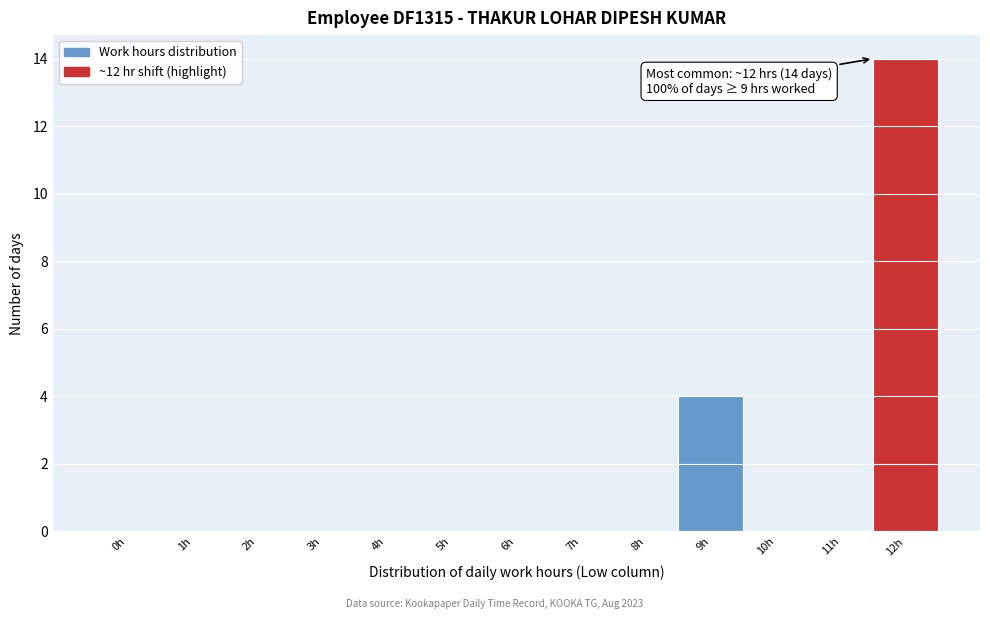

Reading left to right, what are all the values shown in this chart?

0h=0	1h=0	2h=0	3h=0	4h=0	5h=0	6h=0	7h=0	8h=0	9h=4	10h=0	11h=0	12h=14